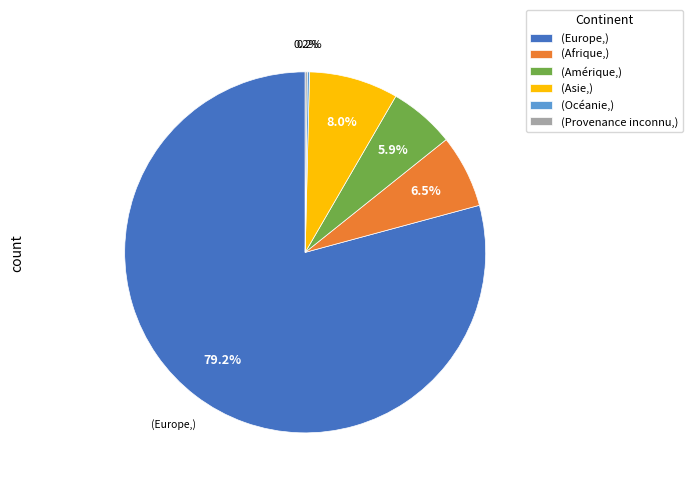

Between (Europe,) and (Asie,), which is larger?

(Europe,)